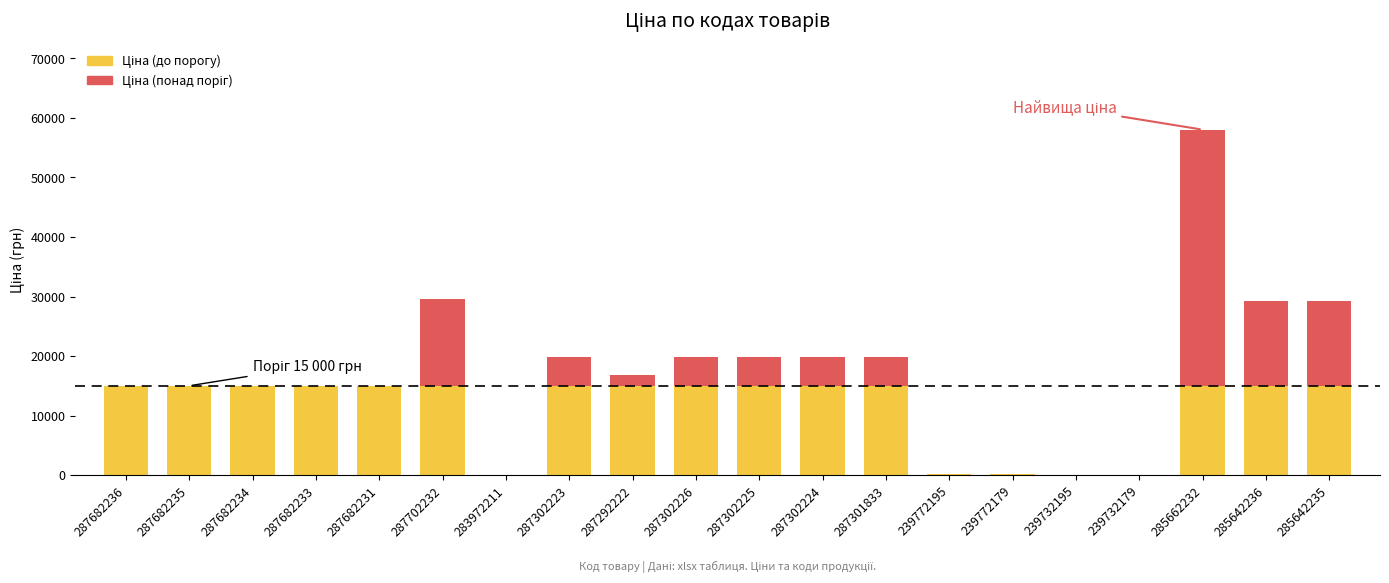

At which category is the sum across all series the highest?

285662232